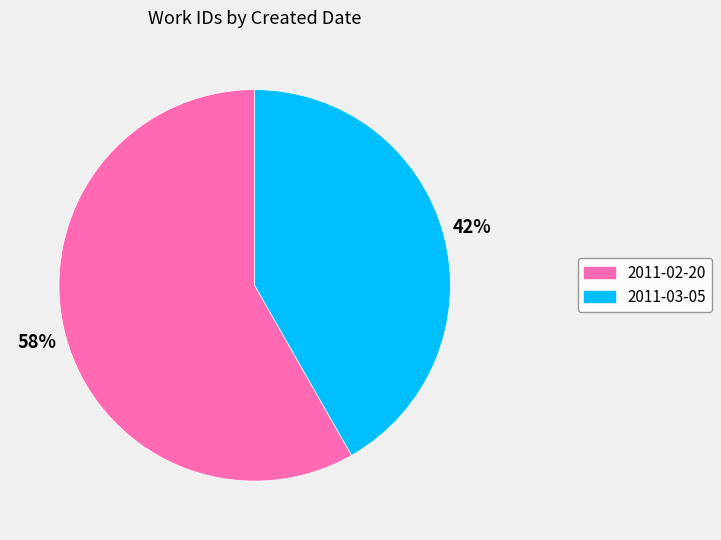

Between 2011-02-20 and 2011-03-05, which is larger?

2011-02-20